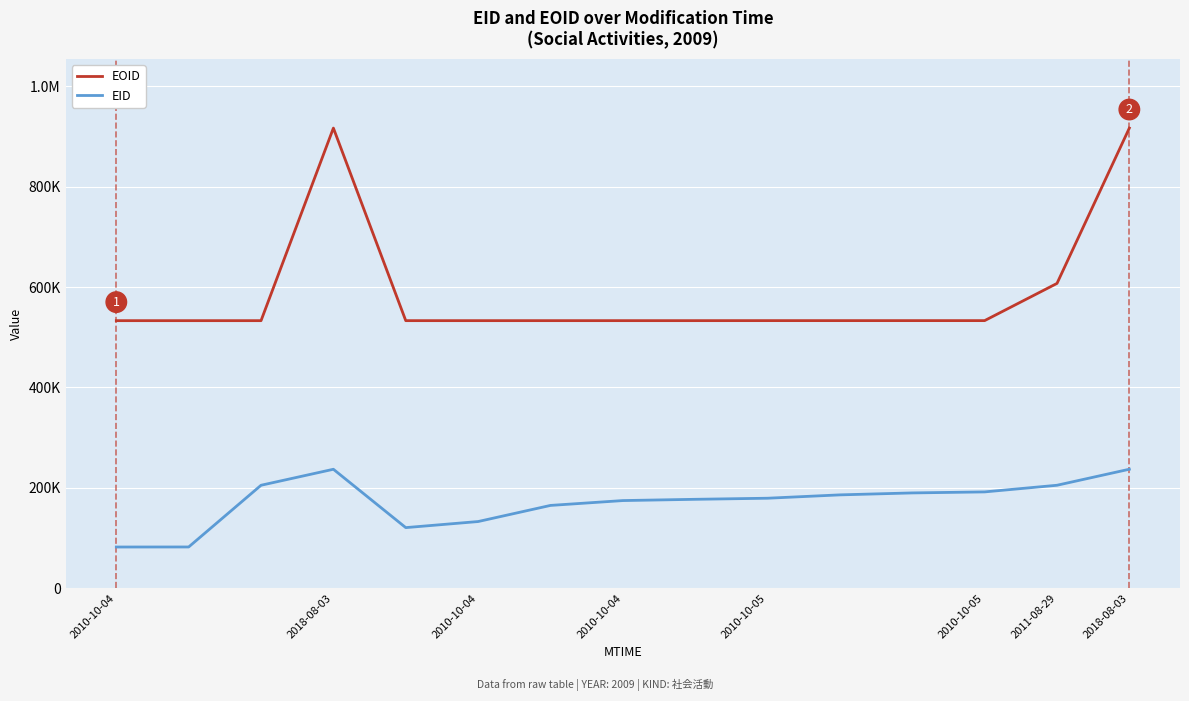

Which series has the largest total across all categories?

EOID